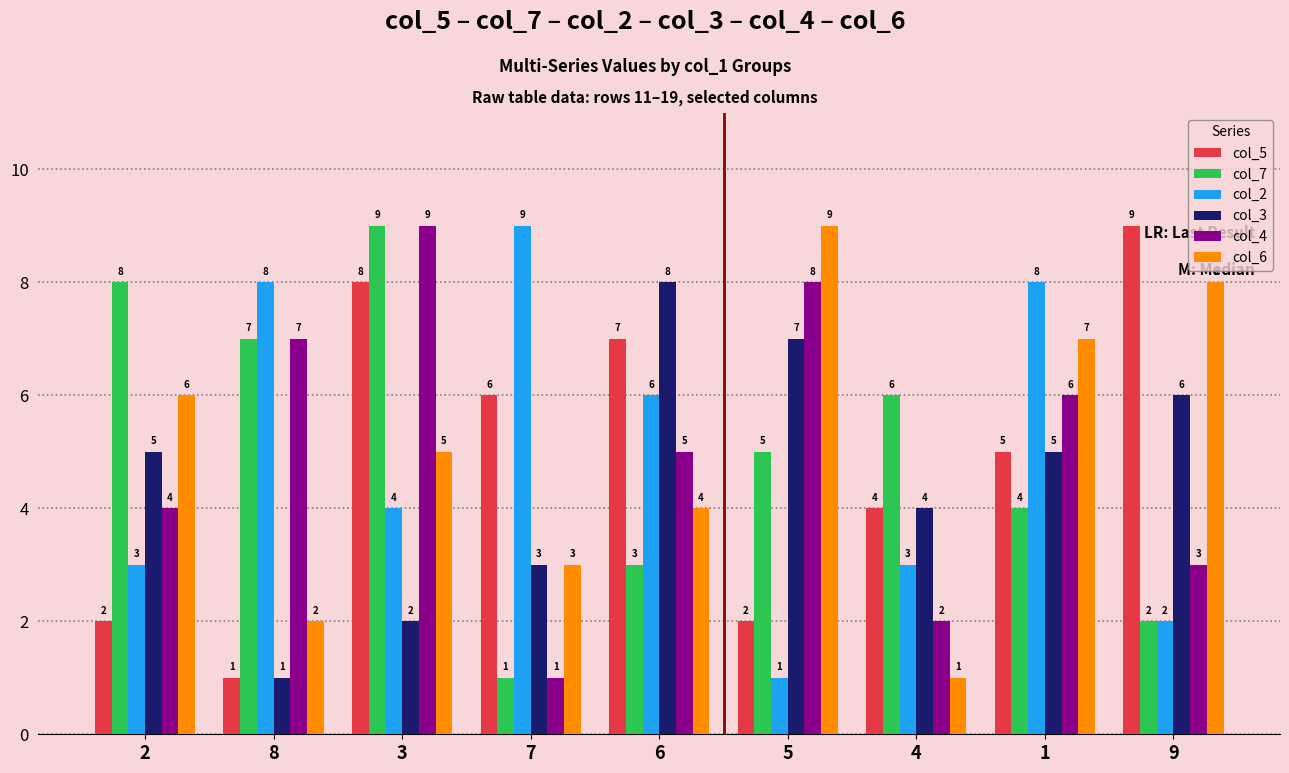

Reading left to right, transcribe all the data shown in this chart.

col_5: 2=2	8=1	3=8	7=6	6=7	5=2	4=4	1=5	9=9
col_7: 2=8	8=7	3=9	7=1	6=3	5=5	4=6	1=4	9=2
col_2: 2=3	8=8	3=4	7=9	6=6	5=1	4=3	1=8	9=2
col_3: 2=5	8=1	3=2	7=3	6=8	5=7	4=4	1=5	9=6
col_4: 2=4	8=7	3=9	7=1	6=5	5=8	4=2	1=6	9=3
col_6: 2=6	8=2	3=5	7=3	6=4	5=9	4=1	1=7	9=8